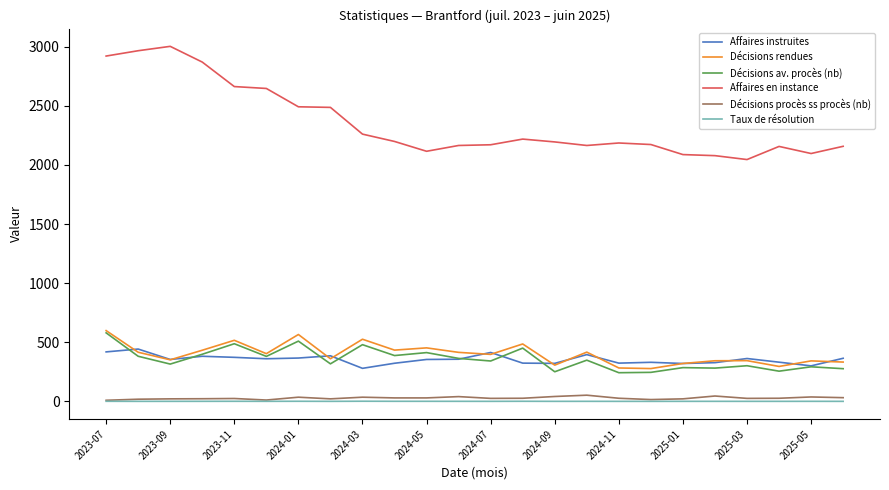

Which series has the largest range (max minus min)?

Affaires en instance